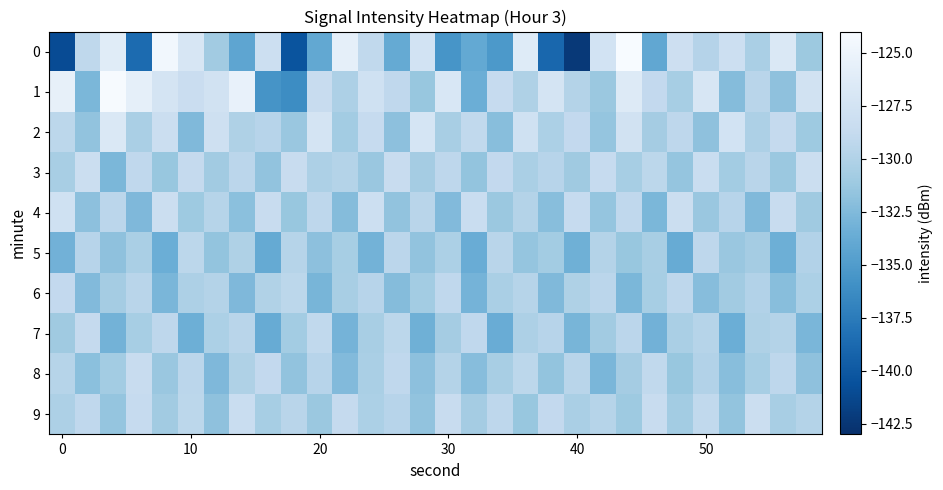

Rank the series by their maximum value, from highest to lowest.

0, 1, 2, 4, 3, 9, 8, 7, 6, 5